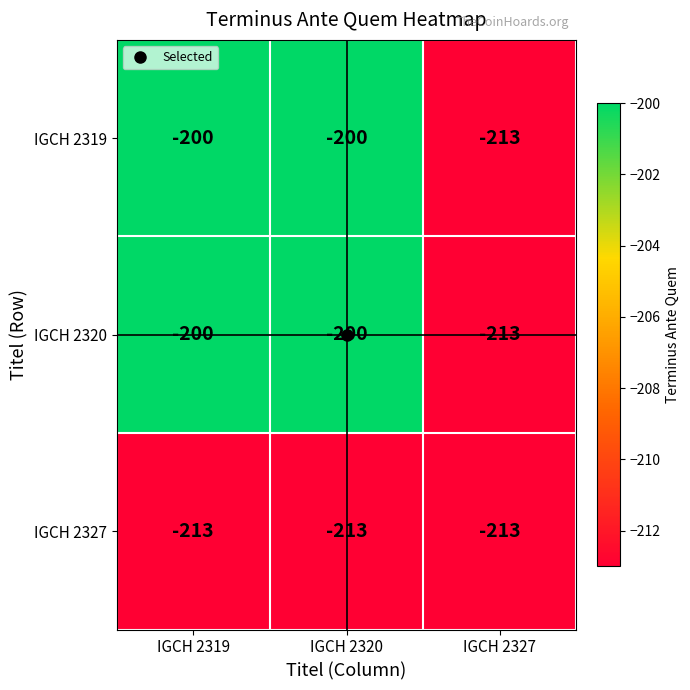

What is the difference between the IGCH 2319 values at IGCH 2327 and IGCH 2319?

13